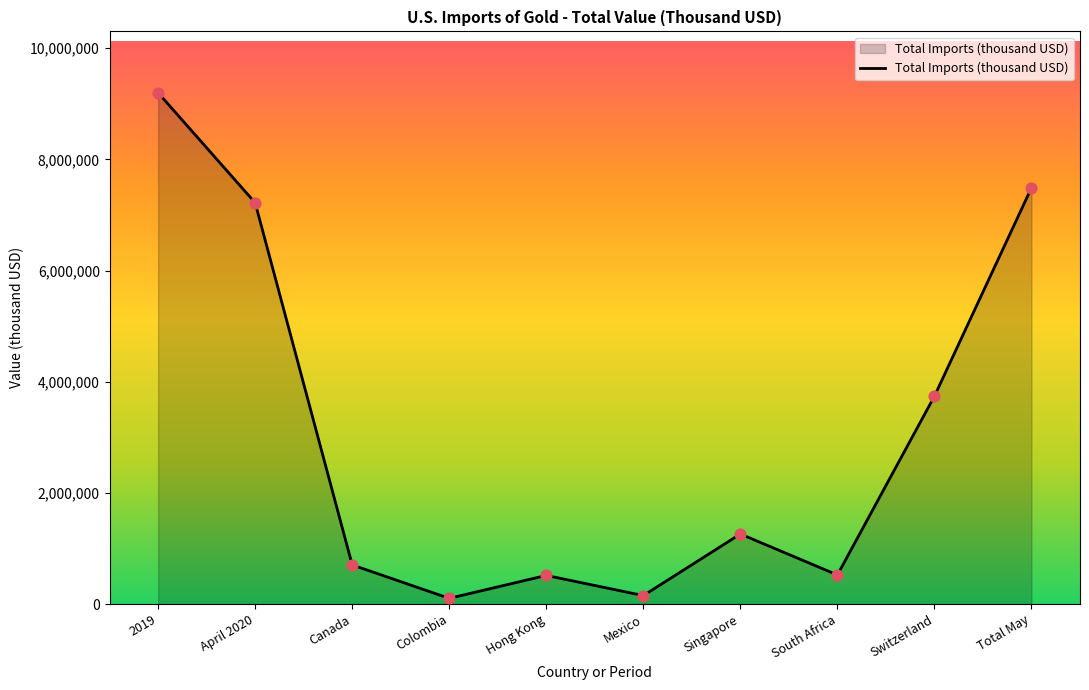

What is the ratio of the value at Switzerland to the value at Hong Kong?

7.3